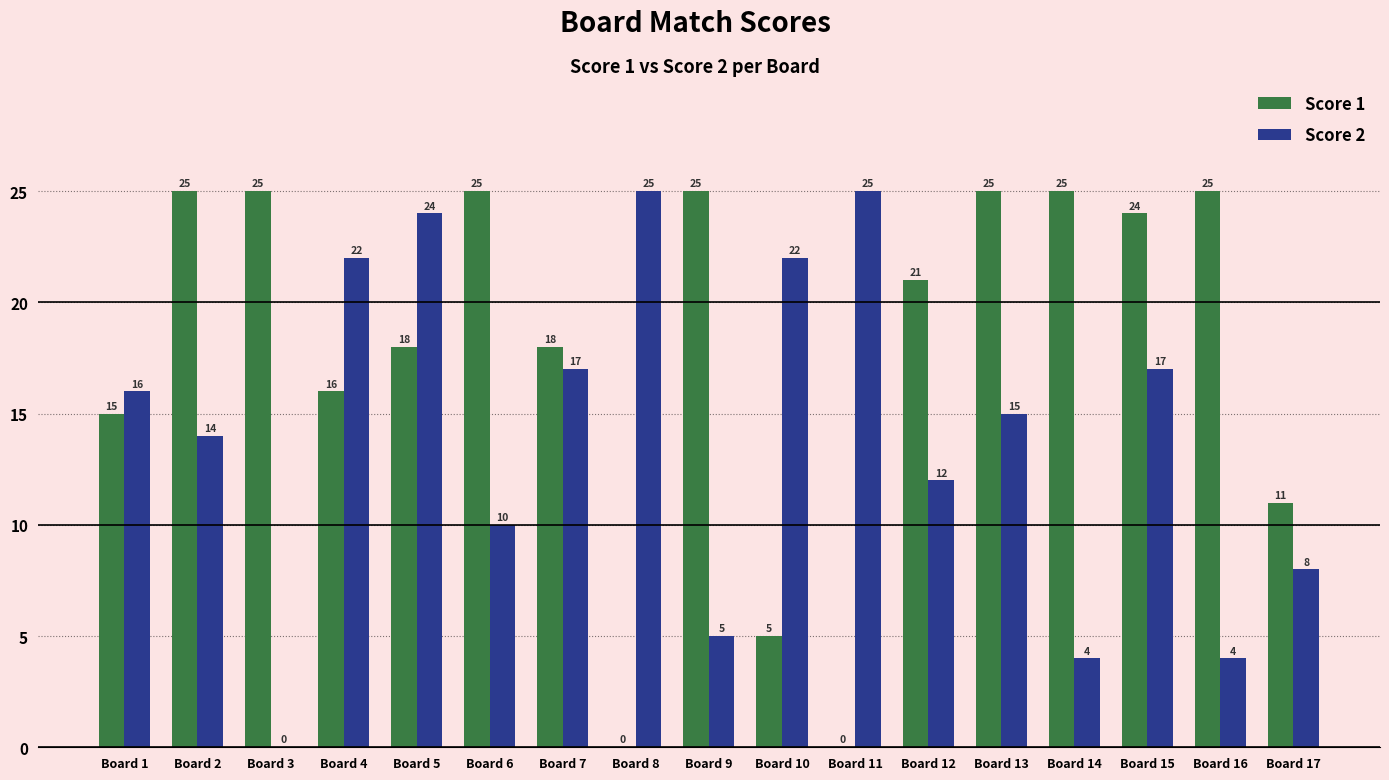

Which series changed the most between Board 8 and Board 14?

Score 1